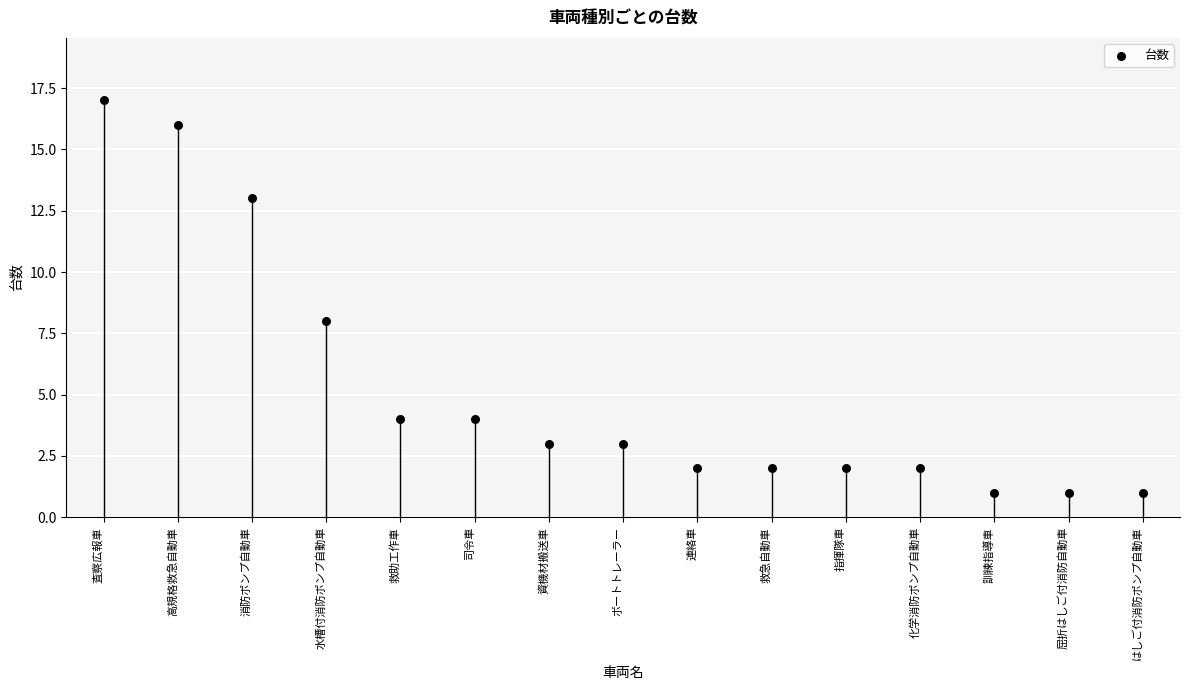

What is the range of Y values (max minus min)?

16